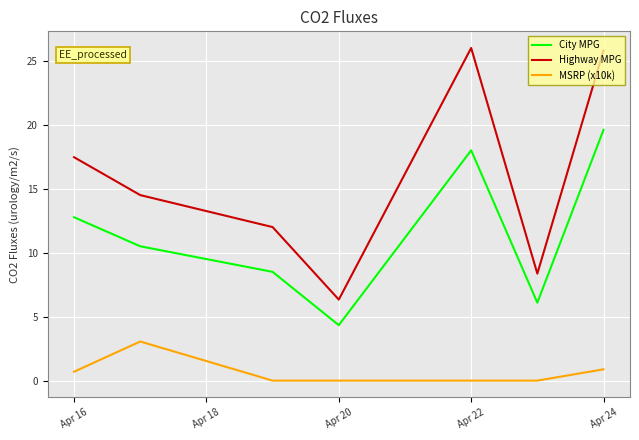

Which series has the widest spread of values?

Highway MPG